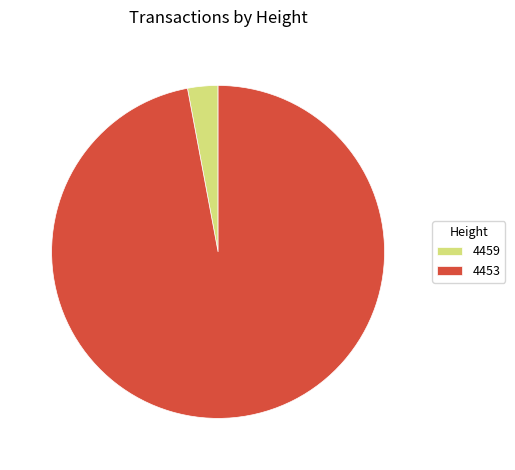

Rank the categories by value from highest to lowest.

4453, 4459